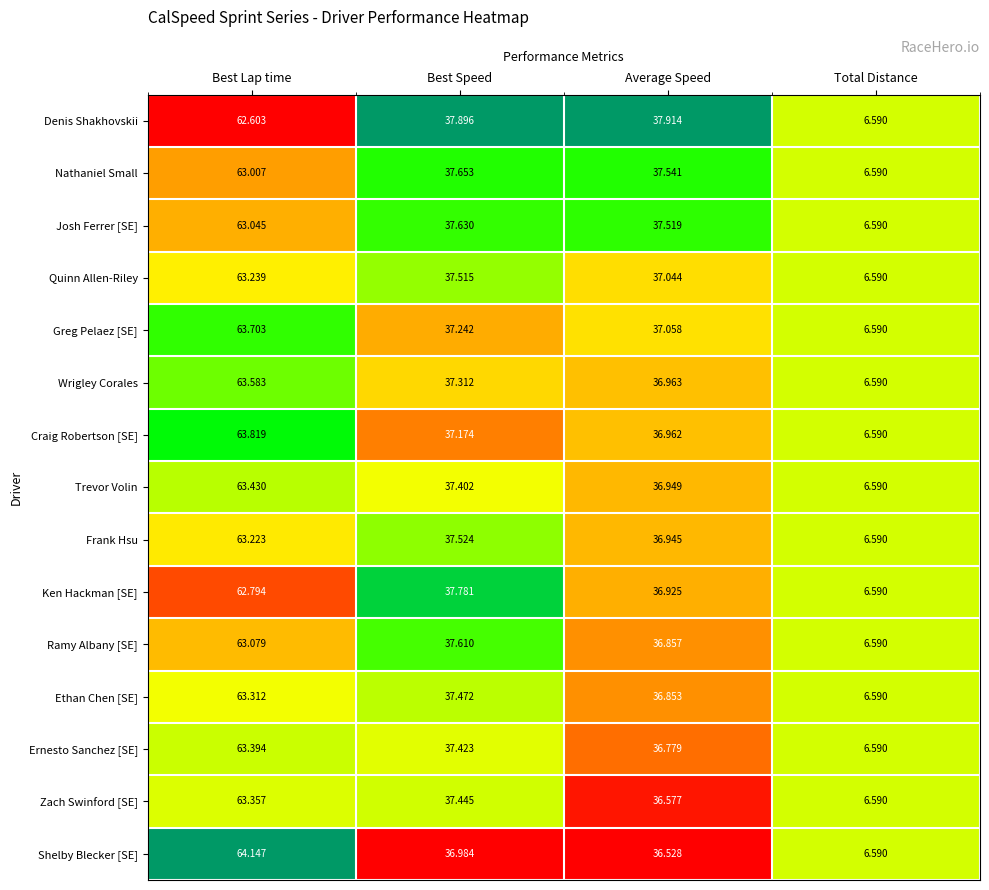

Which series changed the most between Best Lap time and Best Speed?

Shelby Blecker [SE]